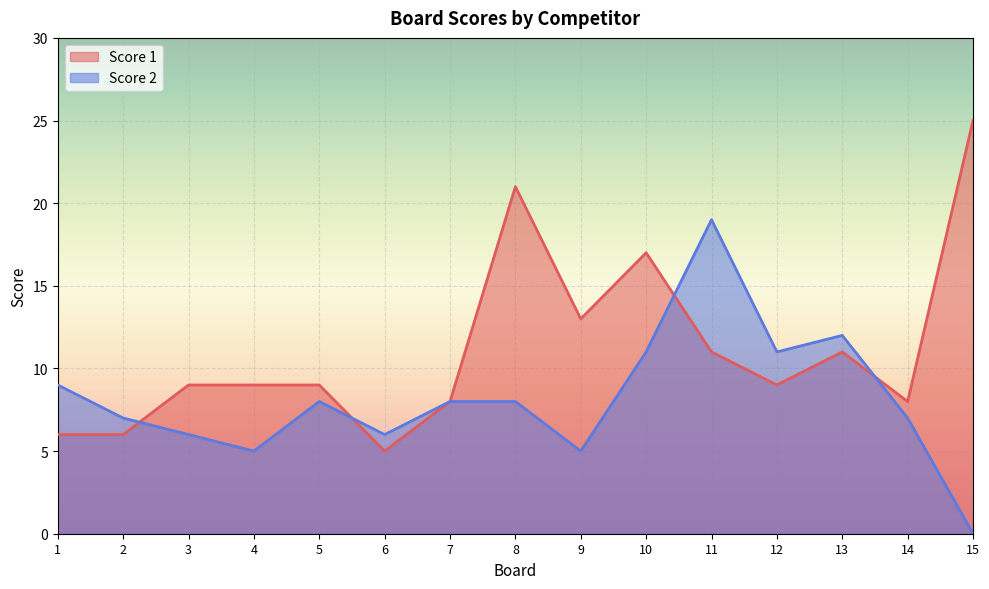

How many intersections are there between Score 1 and Score 2?

4